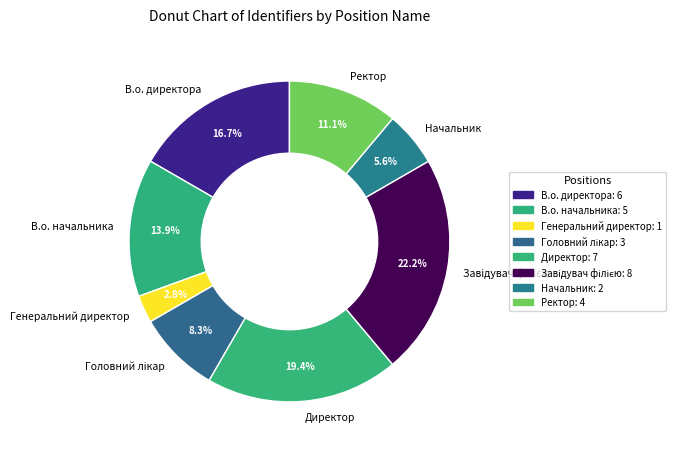

Approximately how many times larger is the value at Директор compared to В.о. начальника?

1.4